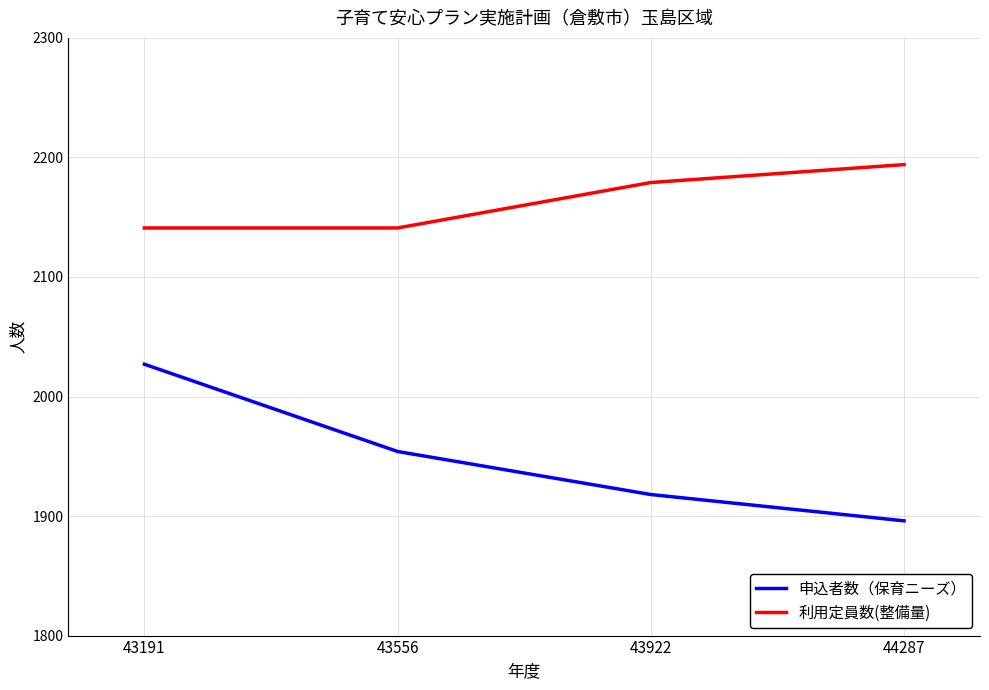

What are all the series names shown in the legend?

申込者数（保育ニーズ）, 利用定員数(整備量)